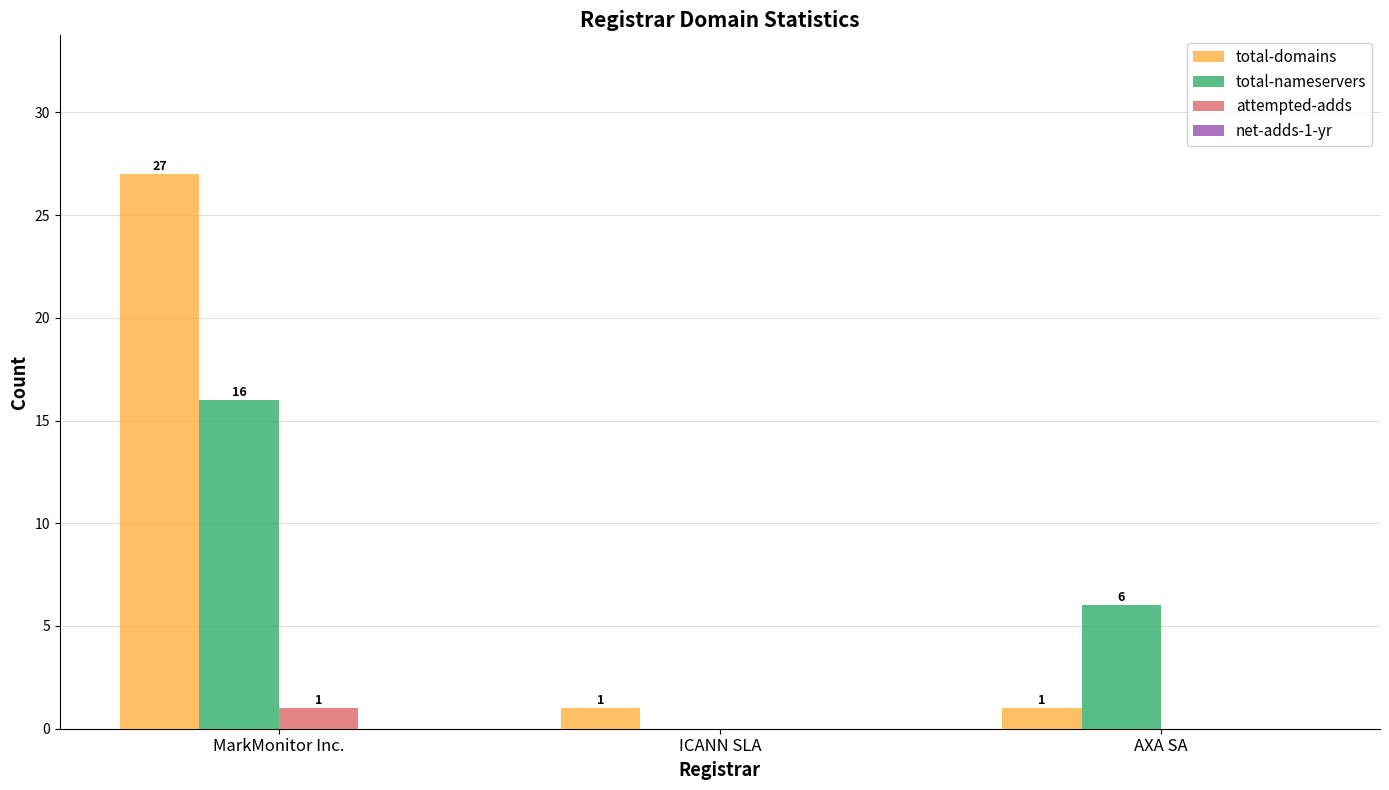

At which category is the sum across all series the highest?

MarkMonitor Inc.